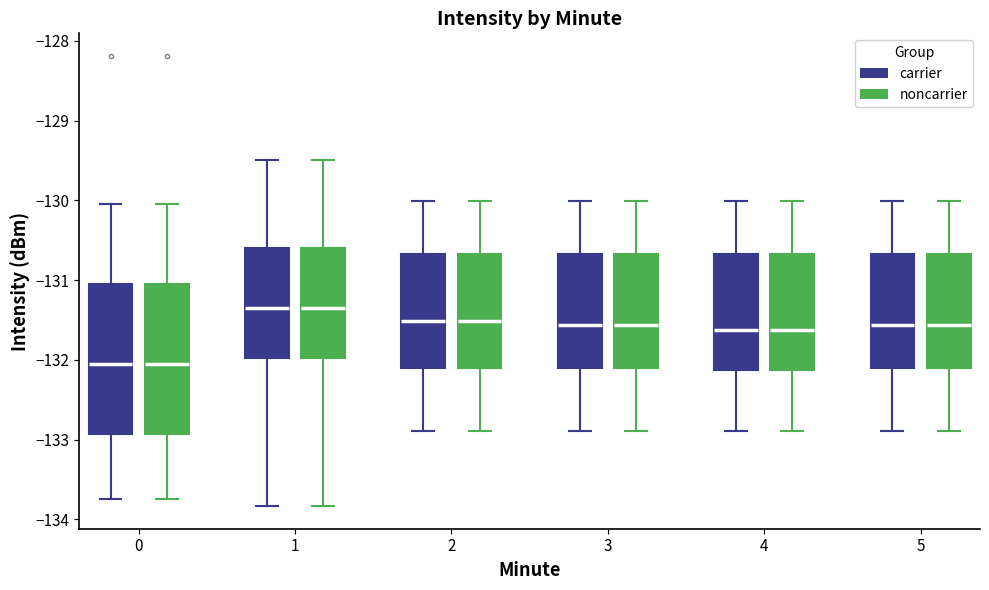

Reading left to right, read every box against the y-axis: the position of its median line, the range the box covers, and the ends of its whiskers. The values are not printed on the chart, so give them approximately, as read against the axis.

0 (carrier): median -132.1, box -132.9 to -131.0, whiskers -133.7 to -130.0
0 (noncarrier): median -132.1, box -132.9 to -131.0, whiskers -133.7 to -130.0
1 (carrier): median -131.3, box -132.0 to -130.6, whiskers -133.8 to -129.5
1 (noncarrier): median -131.3, box -132.0 to -130.6, whiskers -133.8 to -129.5
2 (carrier): median -131.5, box -132.1 to -130.7, whiskers -132.9 to -130.0
2 (noncarrier): median -131.5, box -132.1 to -130.7, whiskers -132.9 to -130.0
3 (carrier): median -131.6, box -132.1 to -130.7, whiskers -132.9 to -130.0
3 (noncarrier): median -131.6, box -132.1 to -130.7, whiskers -132.9 to -130.0
4 (carrier): median -131.6, box -132.1 to -130.7, whiskers -132.9 to -130.0
4 (noncarrier): median -131.6, box -132.1 to -130.7, whiskers -132.9 to -130.0
5 (carrier): median -131.6, box -132.1 to -130.7, whiskers -132.9 to -130.0
5 (noncarrier): median -131.6, box -132.1 to -130.7, whiskers -132.9 to -130.0